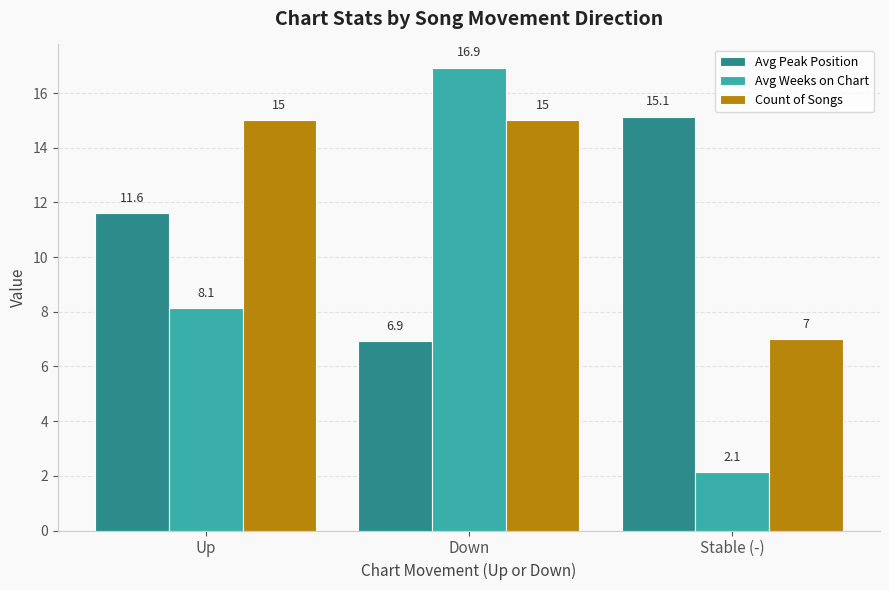

Which series has the largest range (max minus min)?

Avg Weeks on Chart